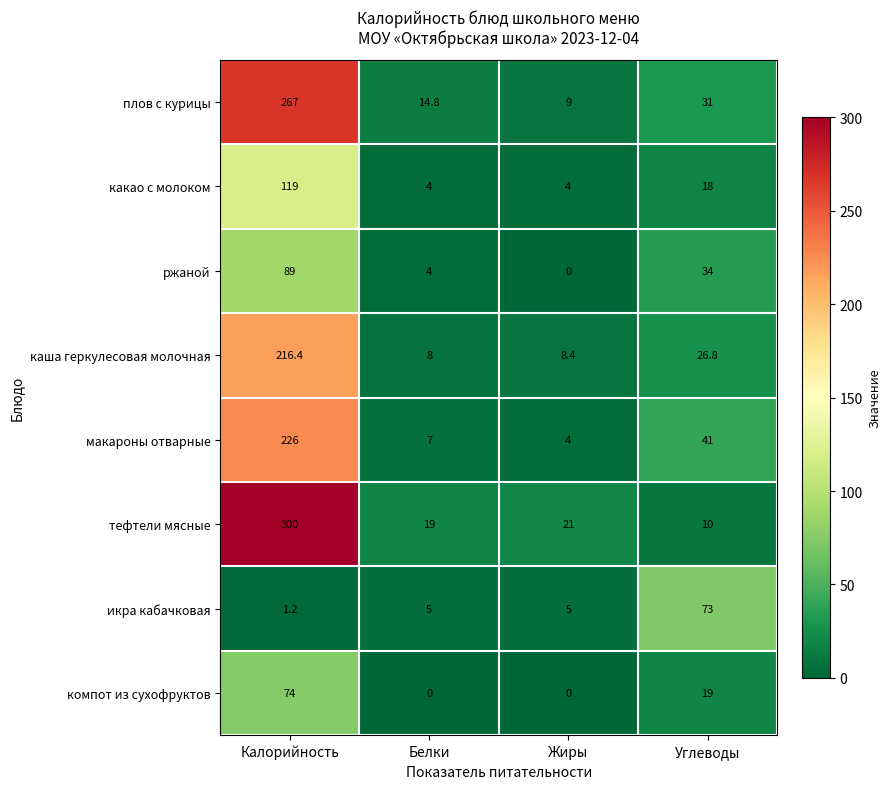

True or false: плов с курицы has a value of 267.0 at Калорийность.

True